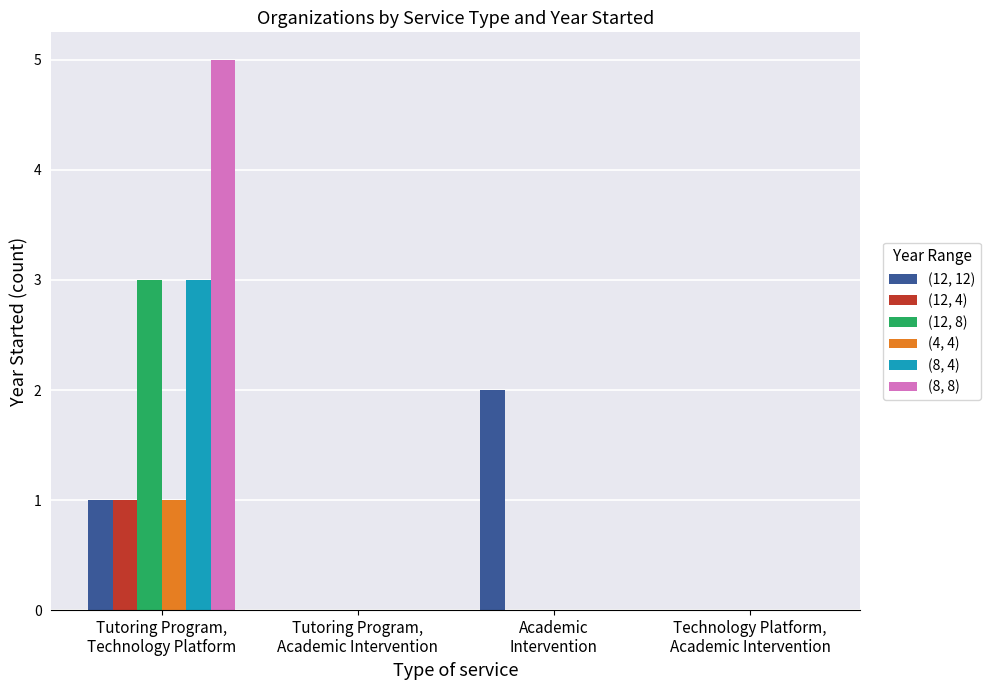

What is the sum of all (8, 4) values?

3